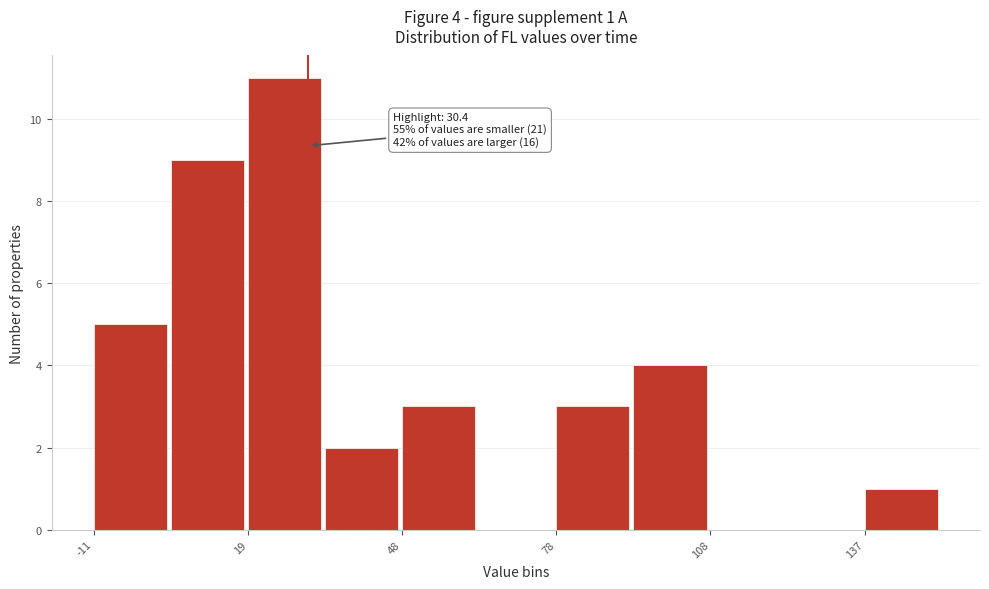

Read against the x-axis, roughly where is the centre of the tallest bar?

25